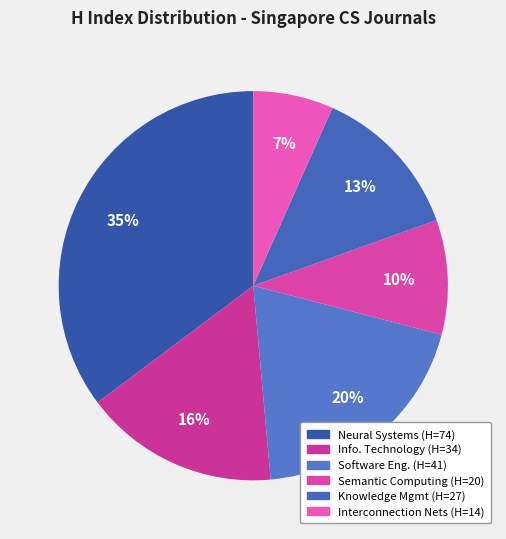

Which category has the smallest portion of the pie?

Journal of Interconnection Networks